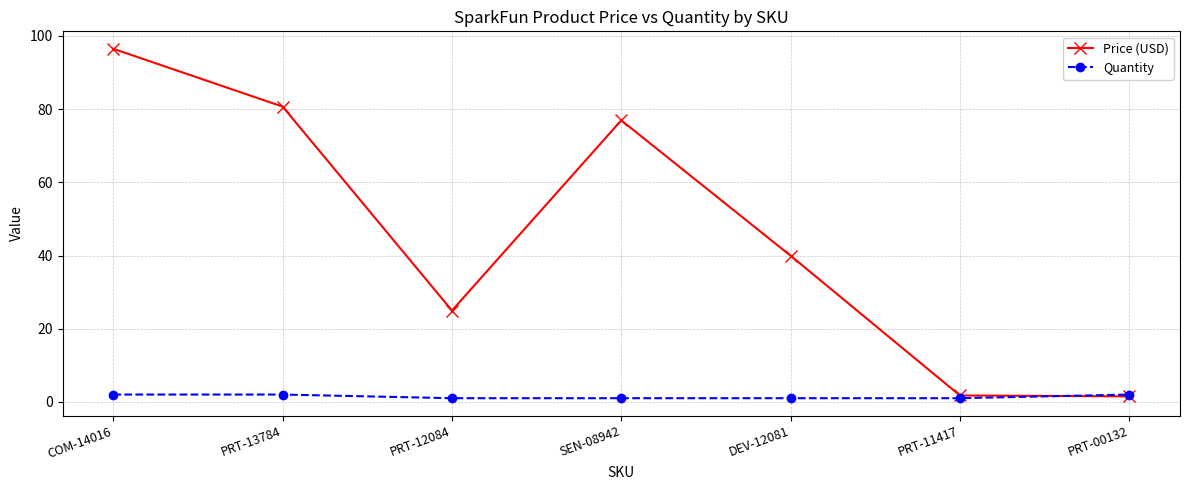

At which label is Price (USD) closest to 49?

DEV-12081